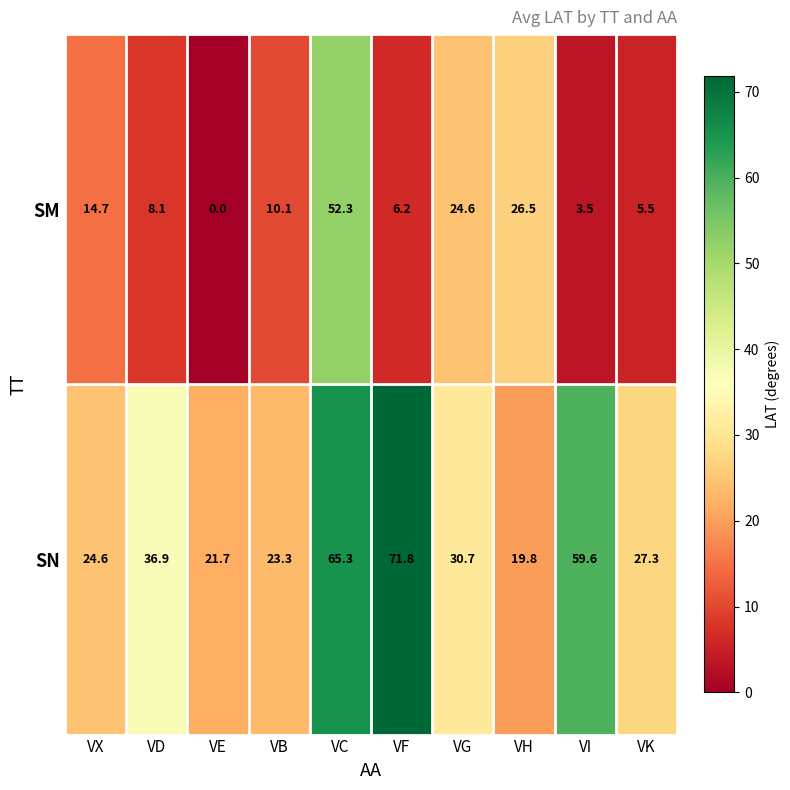

True or false: SM has a value of 2.4 at VI.

False